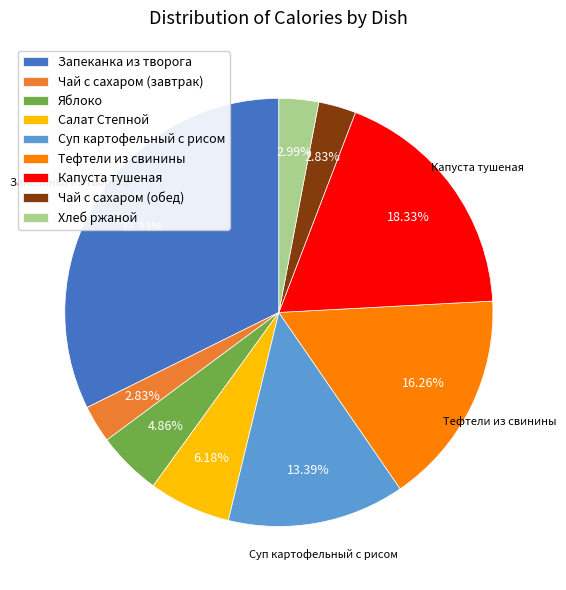

How many slices are in this pie chart?

9